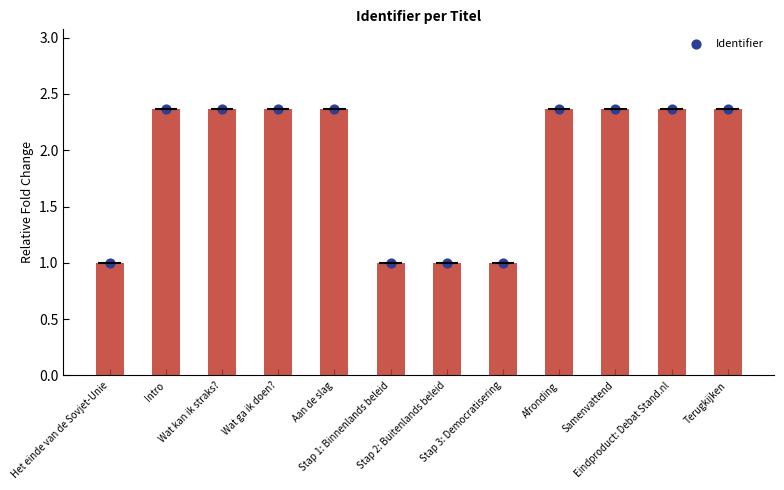

Between Stap 3: Democratisering and Terugkijken, which is larger?

Terugkijken